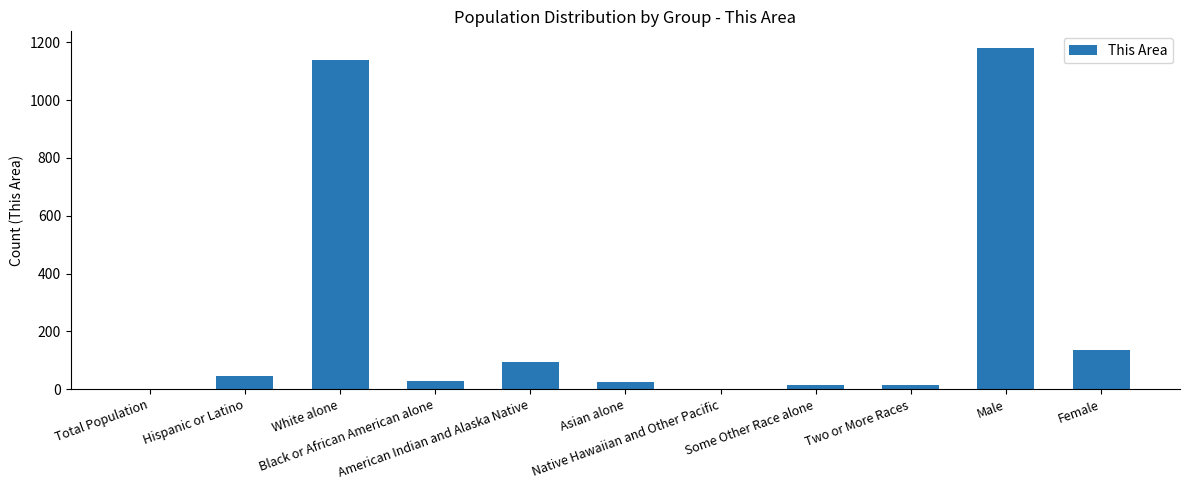

What is the greatest value displayed?

1179